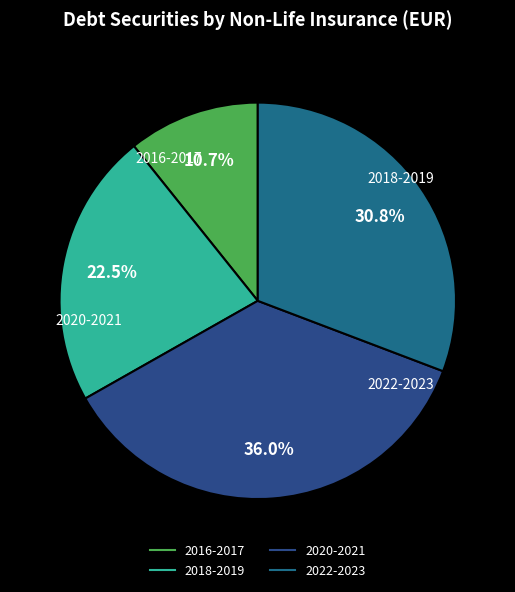

To the nearest percent, what is the difference between the largest and smallest slice percentages?

25%